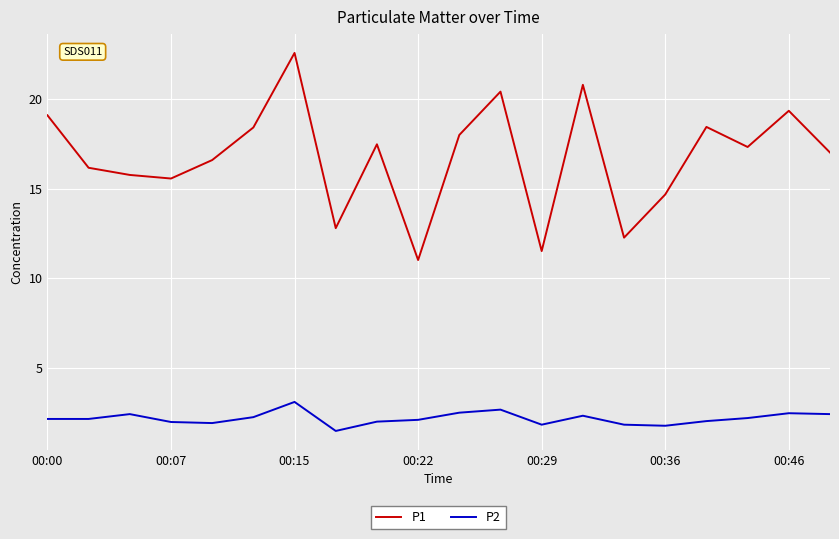

What is the minimum value shown in the chart?

1.5